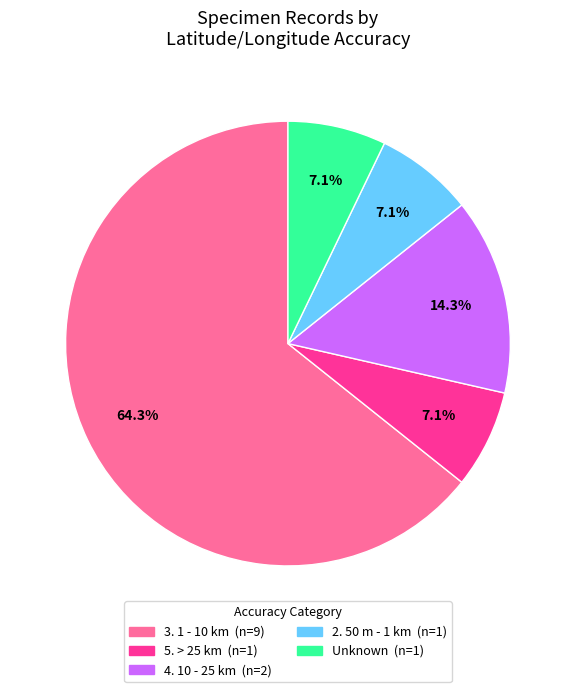

Is there a majority slice in this chart?

Yes